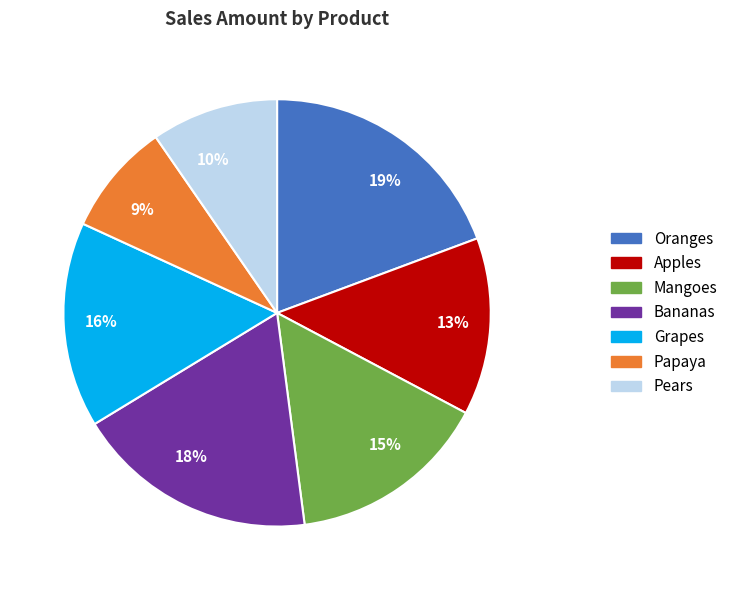

How many slices are in this pie chart?

7